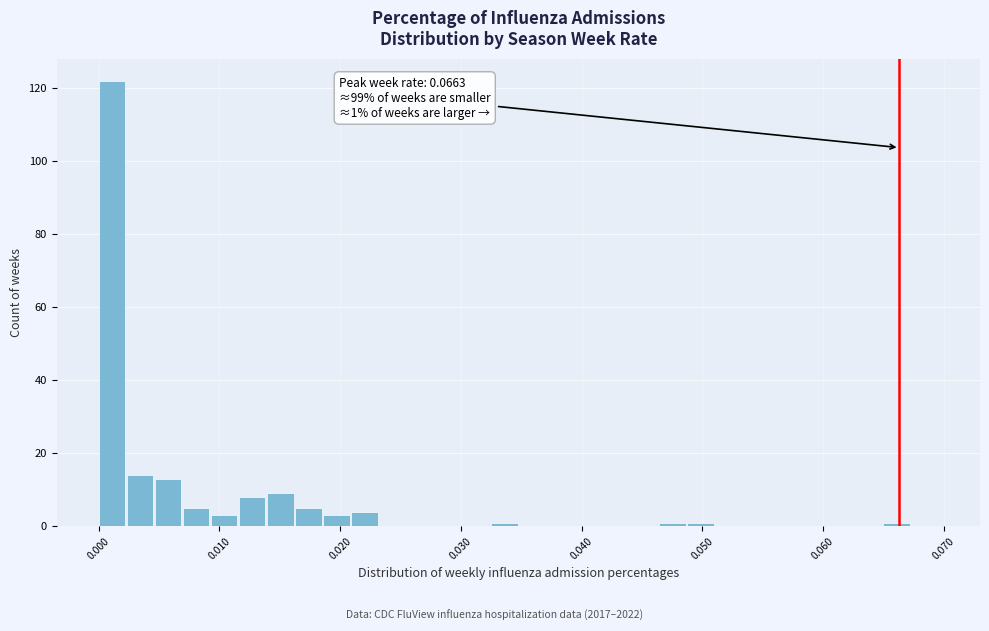

Around what value on the x-axis is the tallest bar? Give the approximate position of its centre, as read against the axis.

0.001